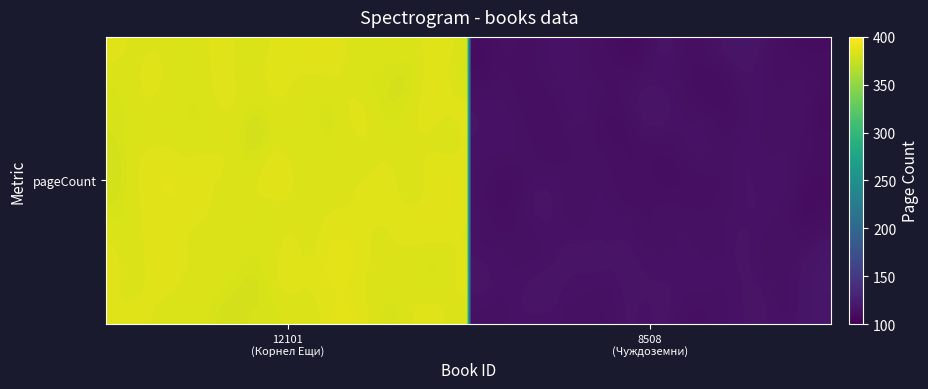

At which category is the sum across all series the highest?

12101